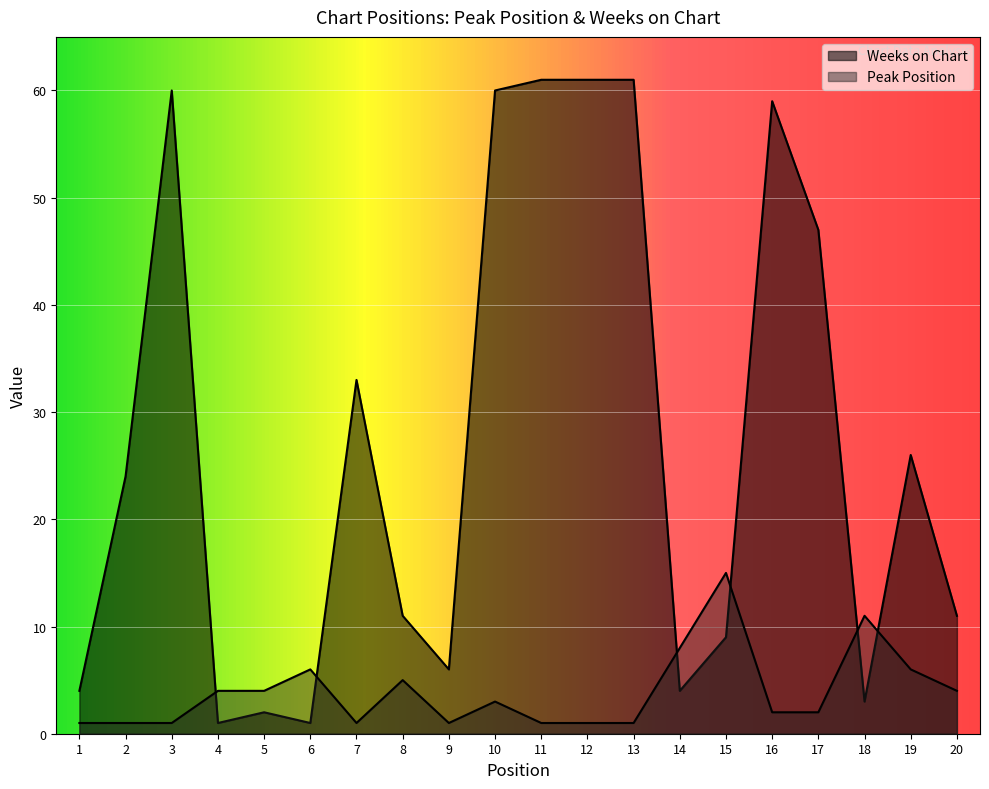

True or false: Peak Position has more than 0 points higher than both neighbors.

True